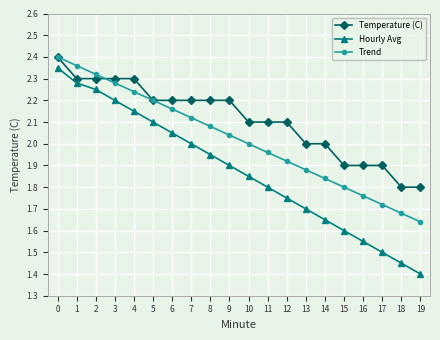

List the series in order of their overall mean, highest first.

Temperature (C), Trend, Hourly Avg